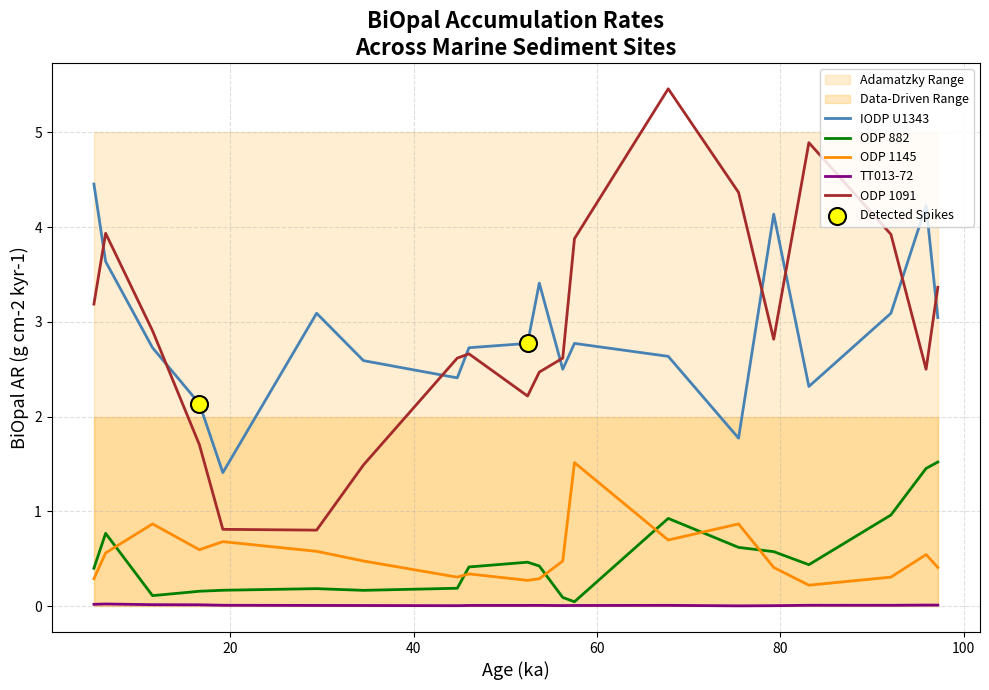

At how many categories does at least one series exceed 4?

6